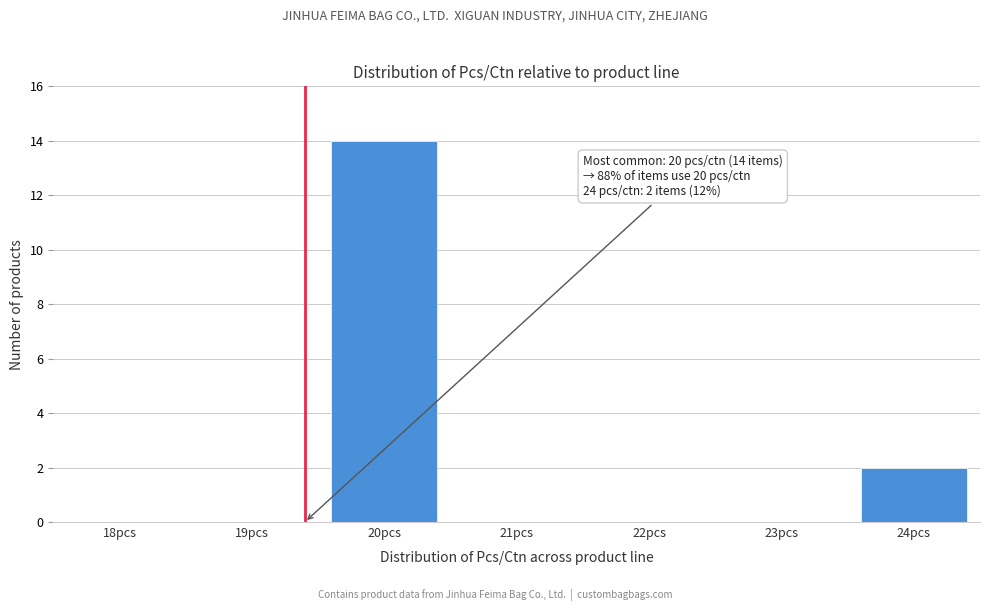

Reading left to right, list all the values displayed in this chart.

18pcs=0	19pcs=0	20pcs=14	21pcs=0	22pcs=0	23pcs=0	24pcs=2